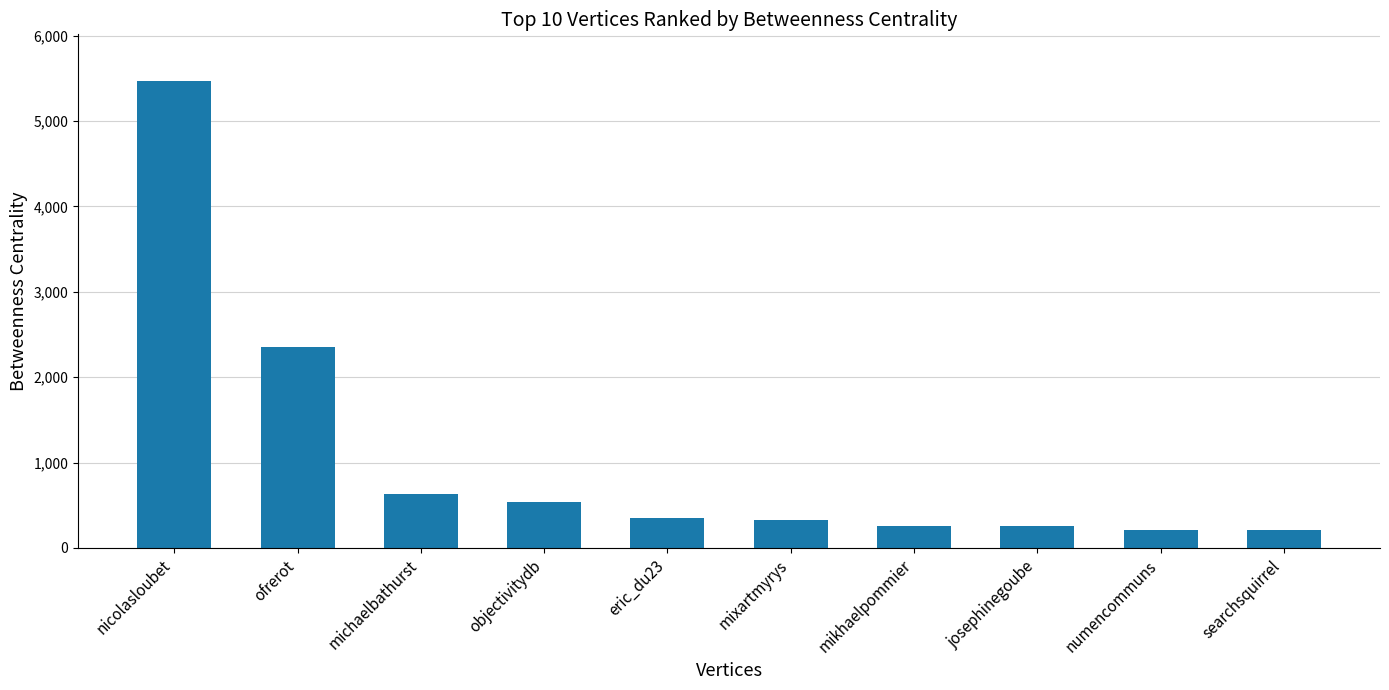

Approximately how many times larger is the value at nicolasloubet compared to ofrerot?

2.3